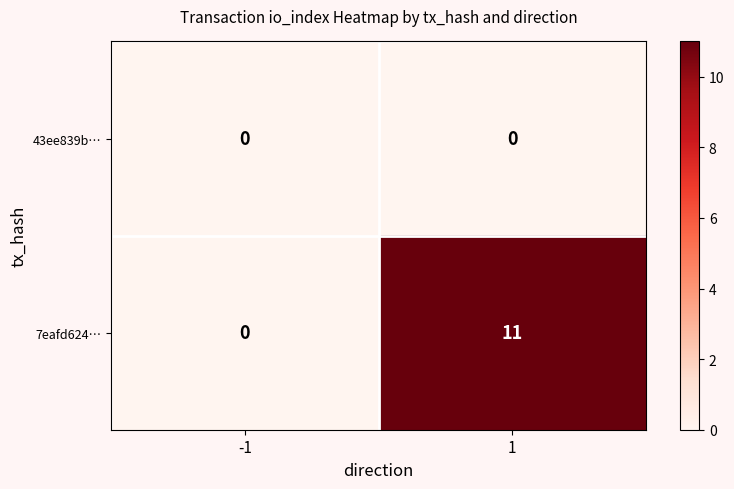

Which series has the largest total across all categories?

7eafd624…